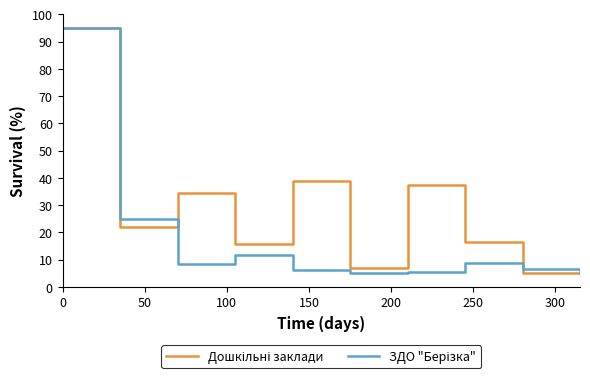

What is the greatest value displayed?

95.0